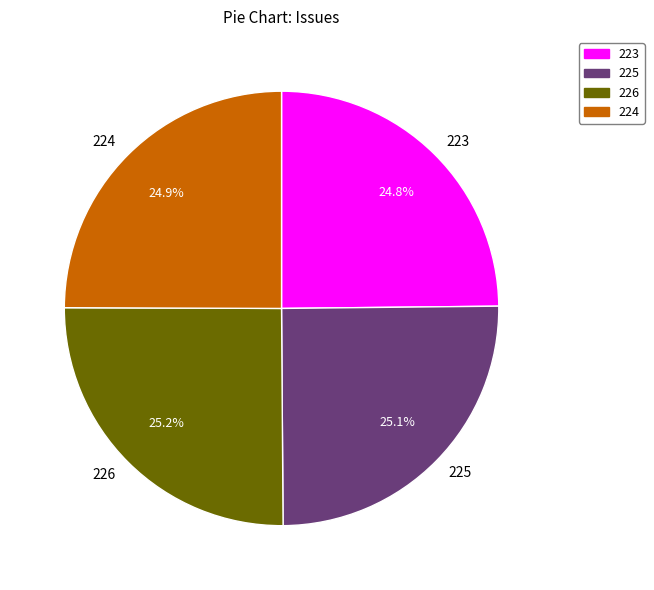

How many segments does this pie chart have?

4